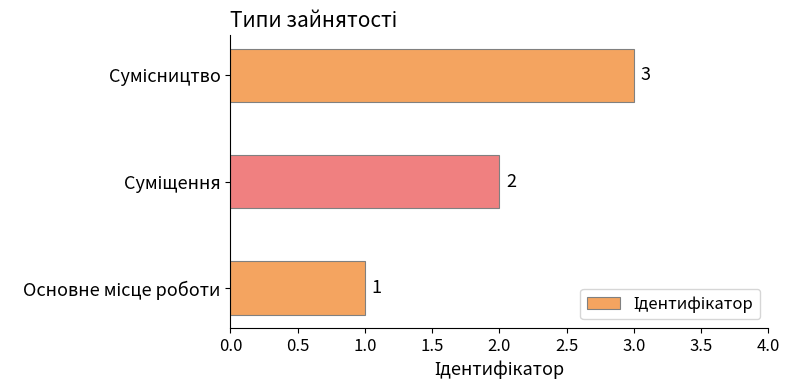

How many data points are less than 2?

1